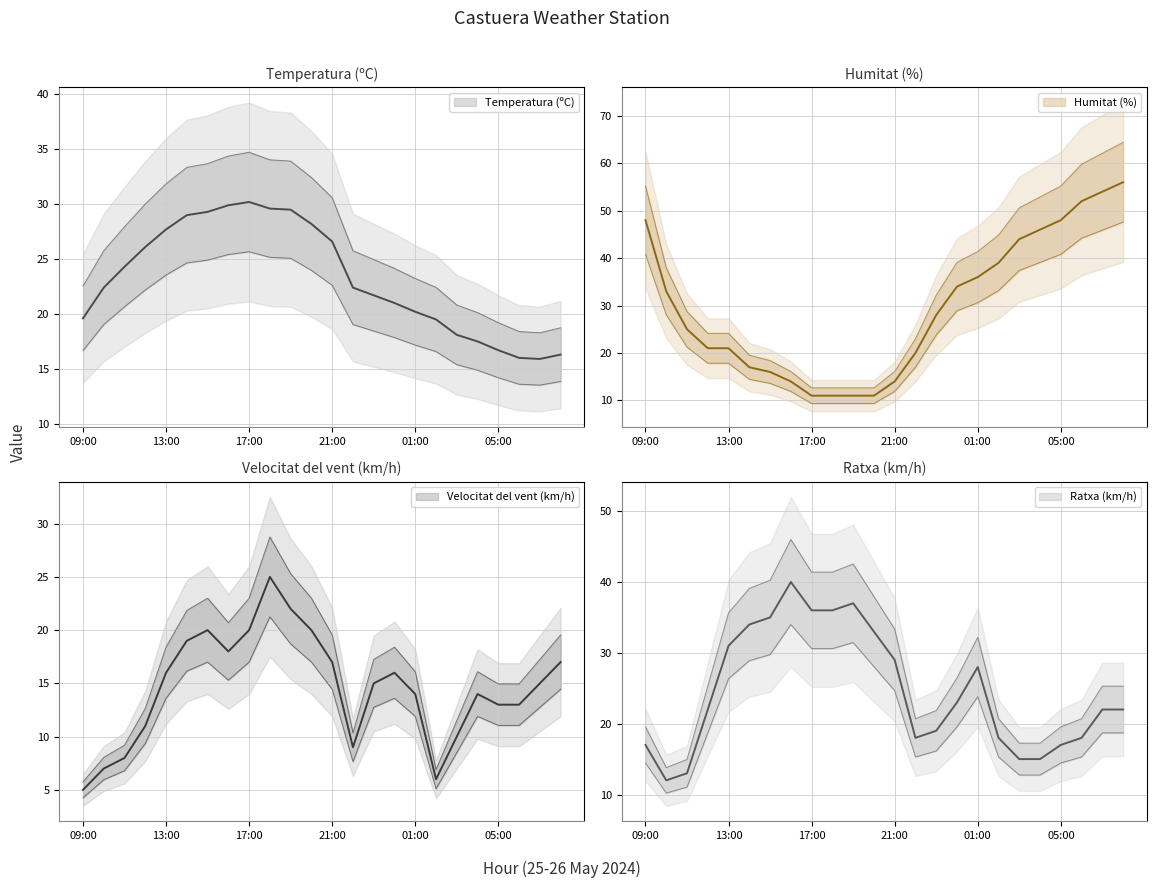

Between 23:00 and 02:00, which series saw the biggest shift?

Humitat (%)